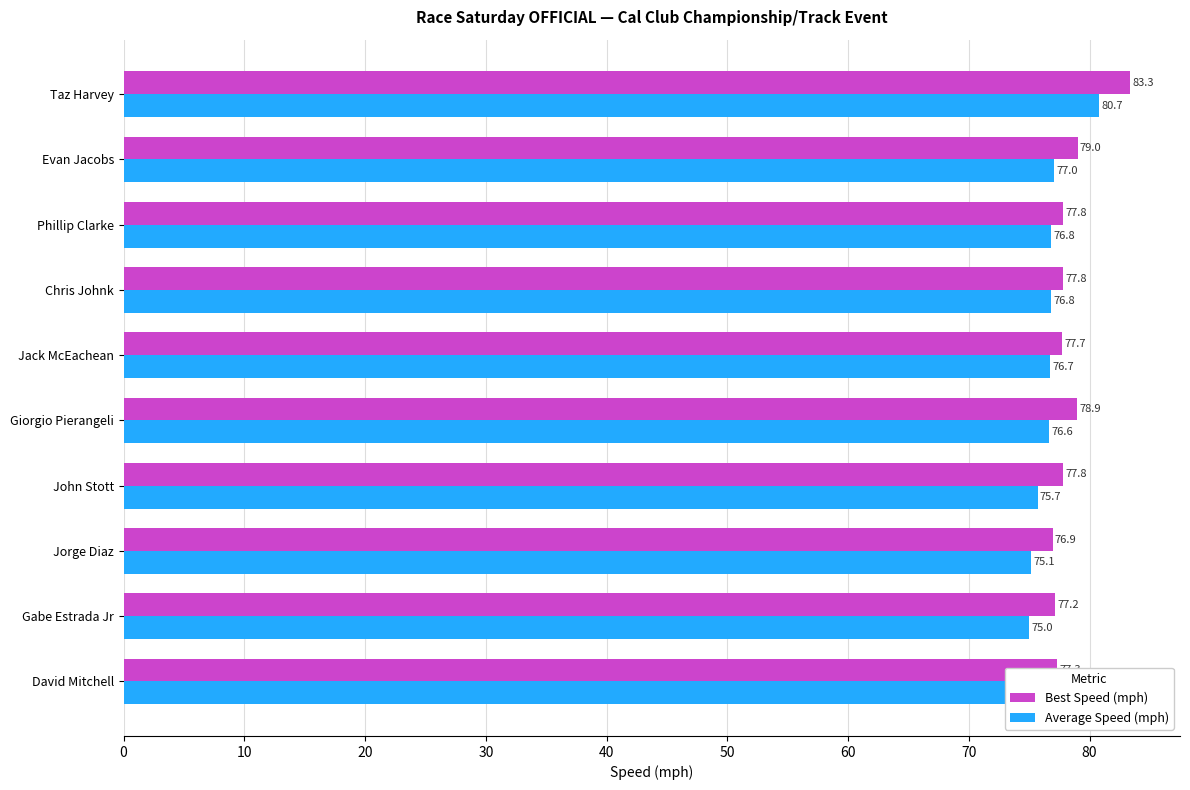

How many bars are there in total?

20